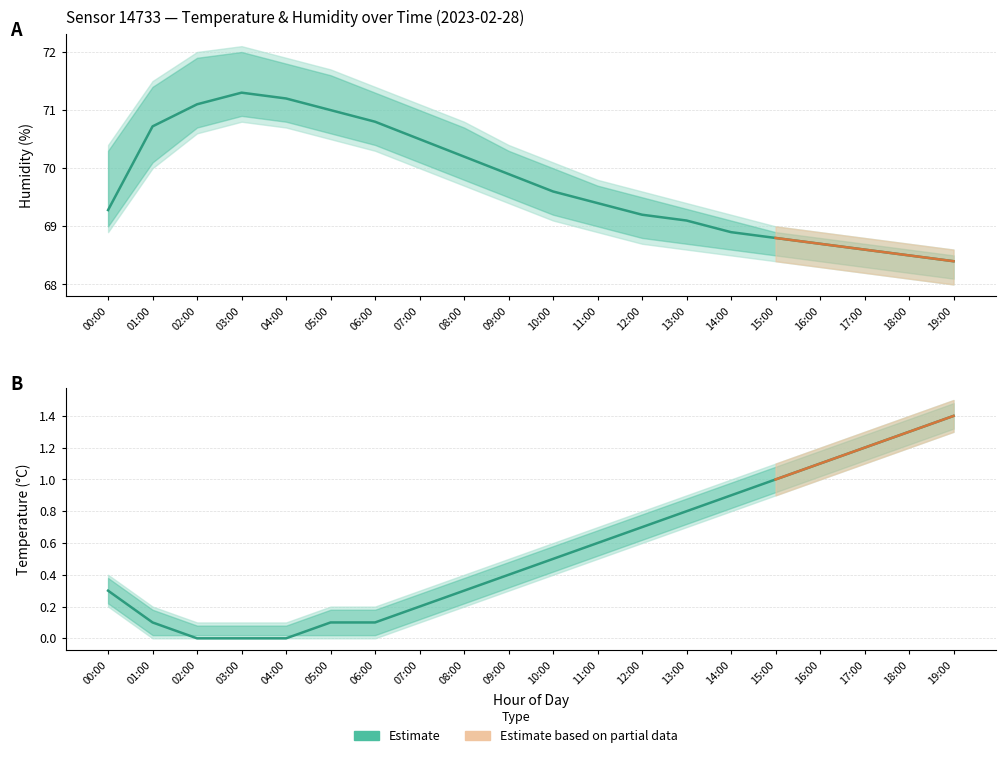

Where is the data nearest to the value 0?

02:00